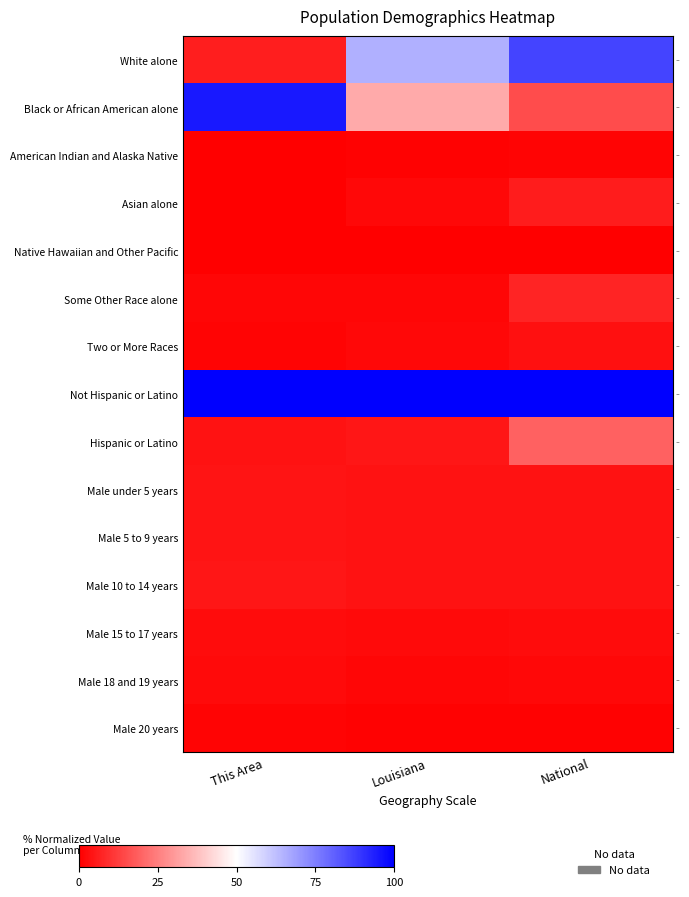

Which series changed the most between This Area and Louisiana?

Black or African American alone